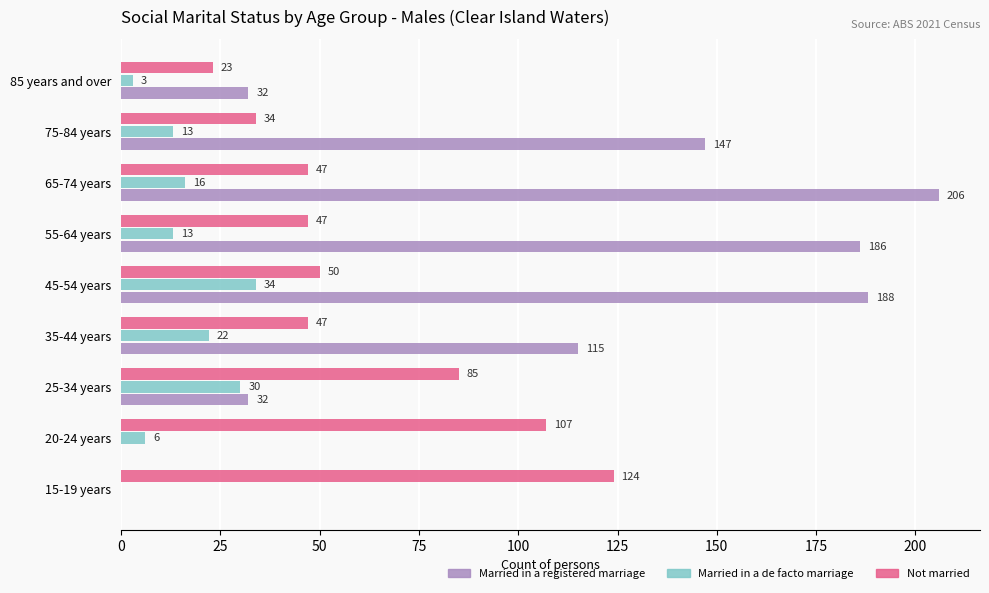

What is the sum of all Married in a de facto marriage values?

137